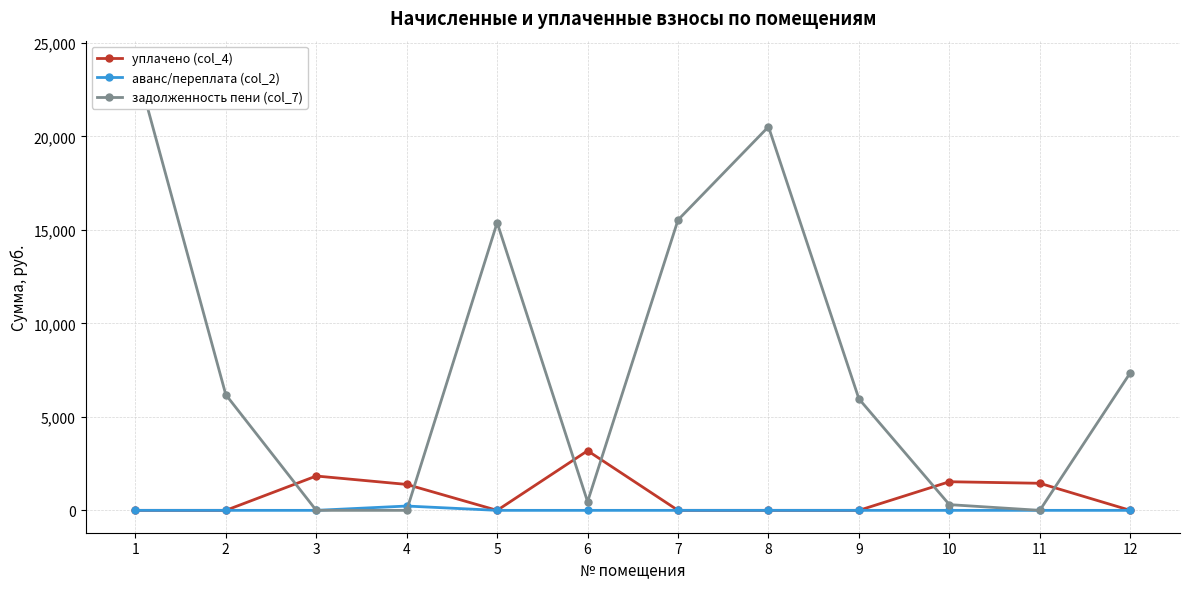

How many data points in аванс/переплата (col_2) are above 0?

1